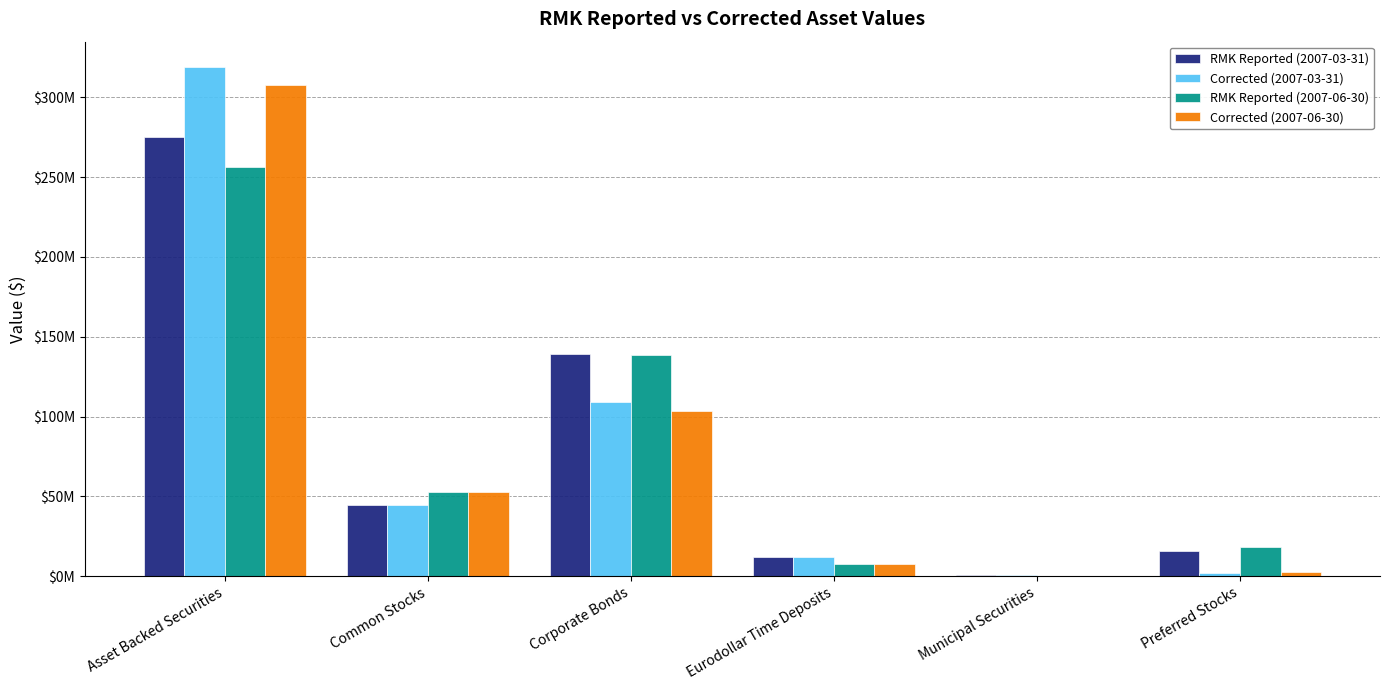

Is it true that RMK Reported (2007-03-31) equals 224567244 at Corporate Bonds?

False